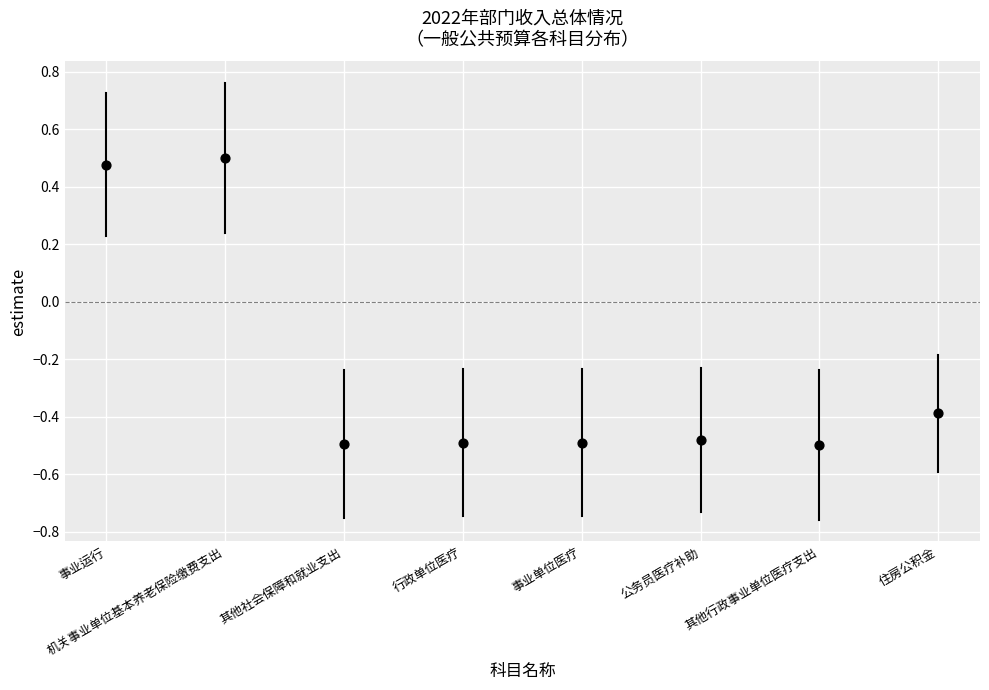

What Y value in the scatter plot is closest to 0?

-0.4